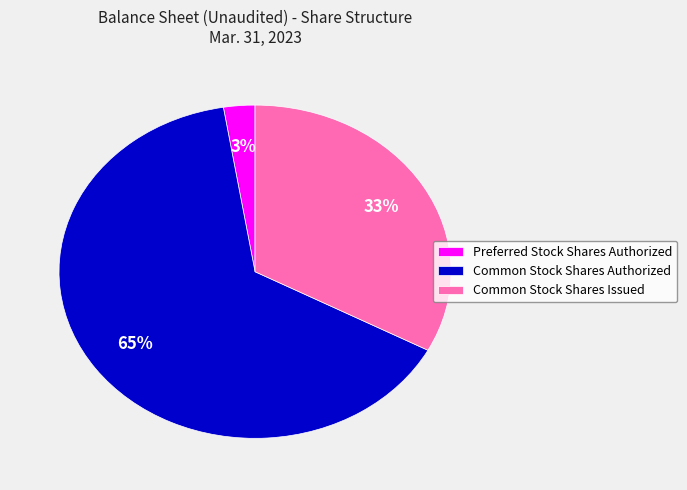

To the nearest percent, what is the average slice percentage?

33%